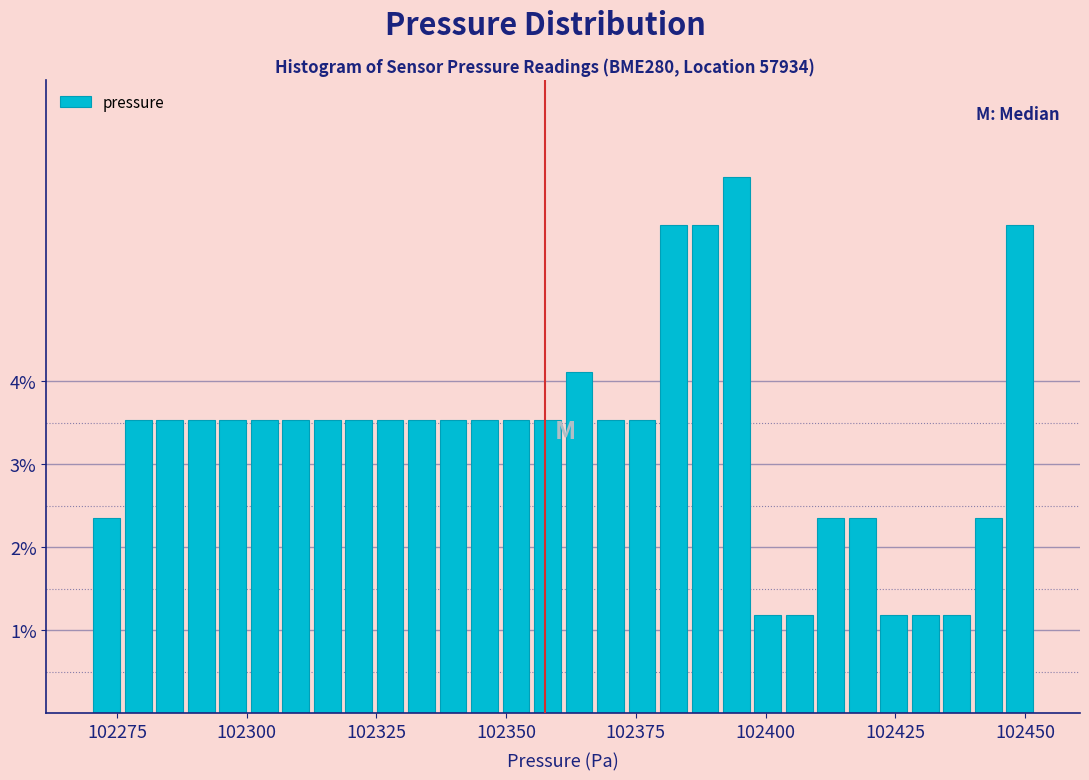

Around what value on the x-axis is the tallest bar? Give the approximate position of its centre, as read against the axis.

102395